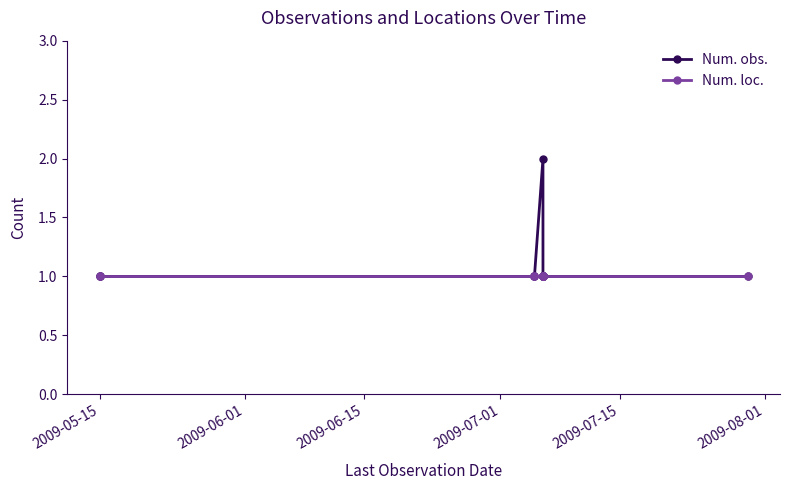

True or false: Num. obs. and Num. loc. cross at least once.

False